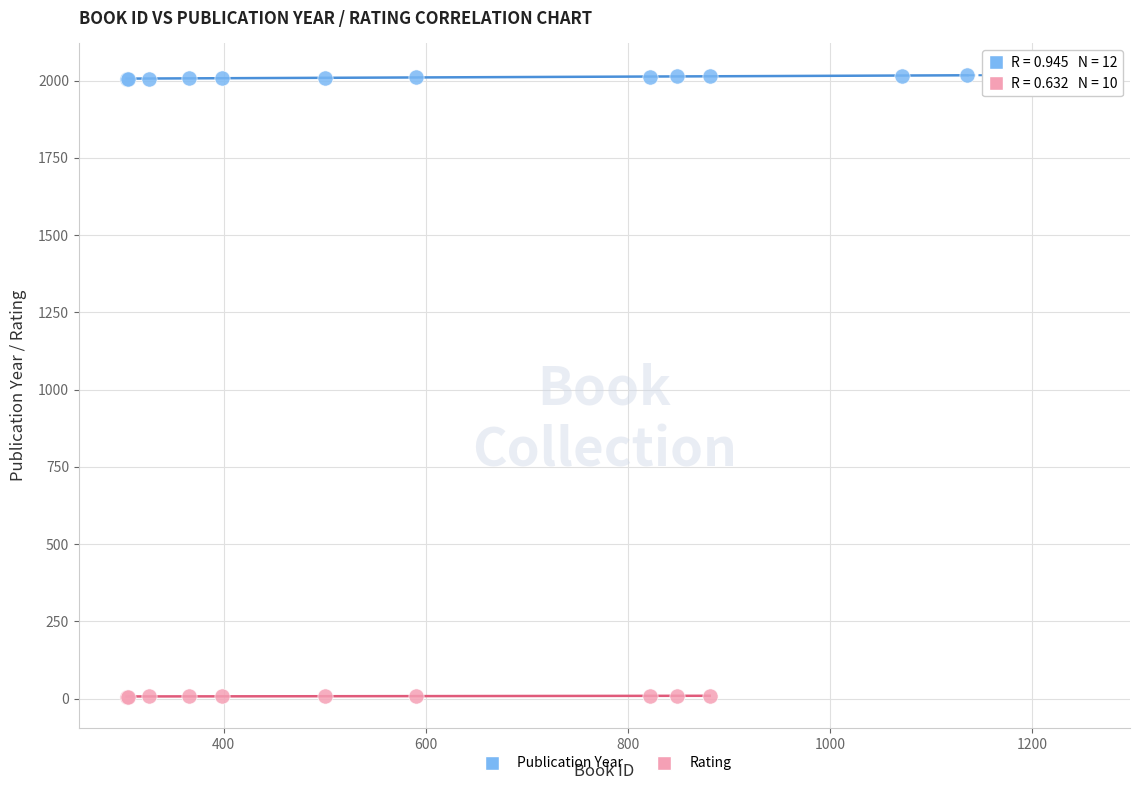

What are all the series names shown in the legend?

Publication Year, Rating